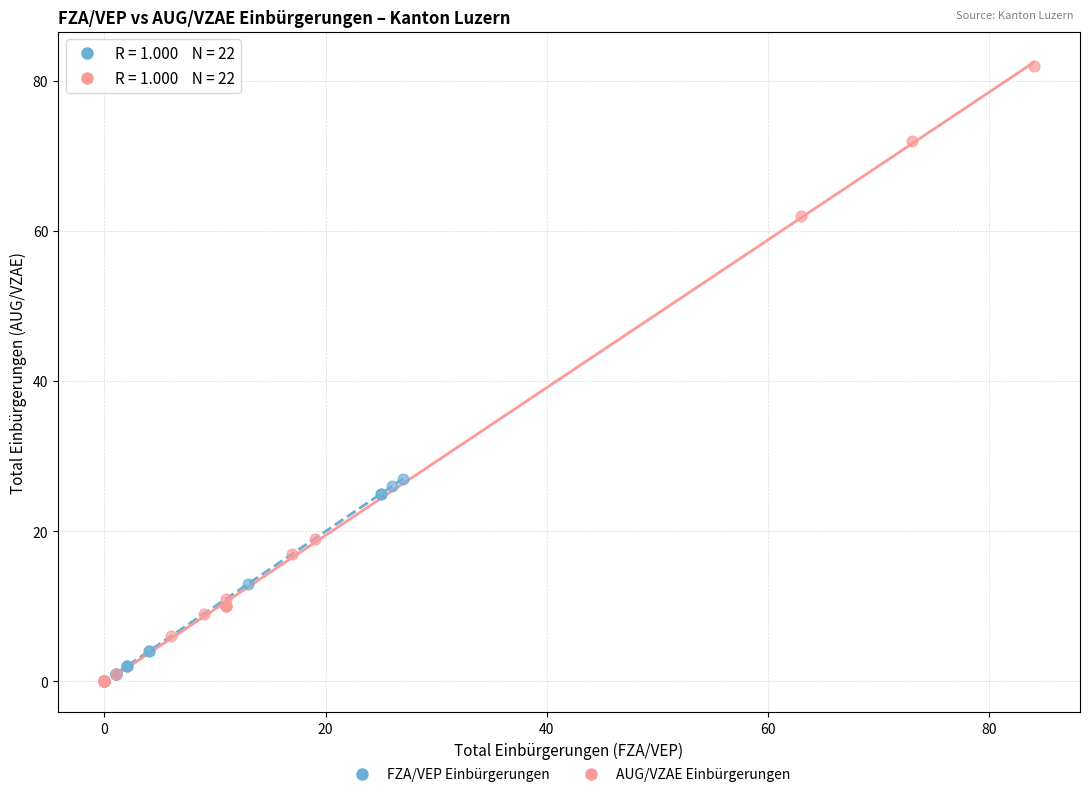

Which series has the largest Y range (max minus min)?

AUG/VZAE Einbürgerungen